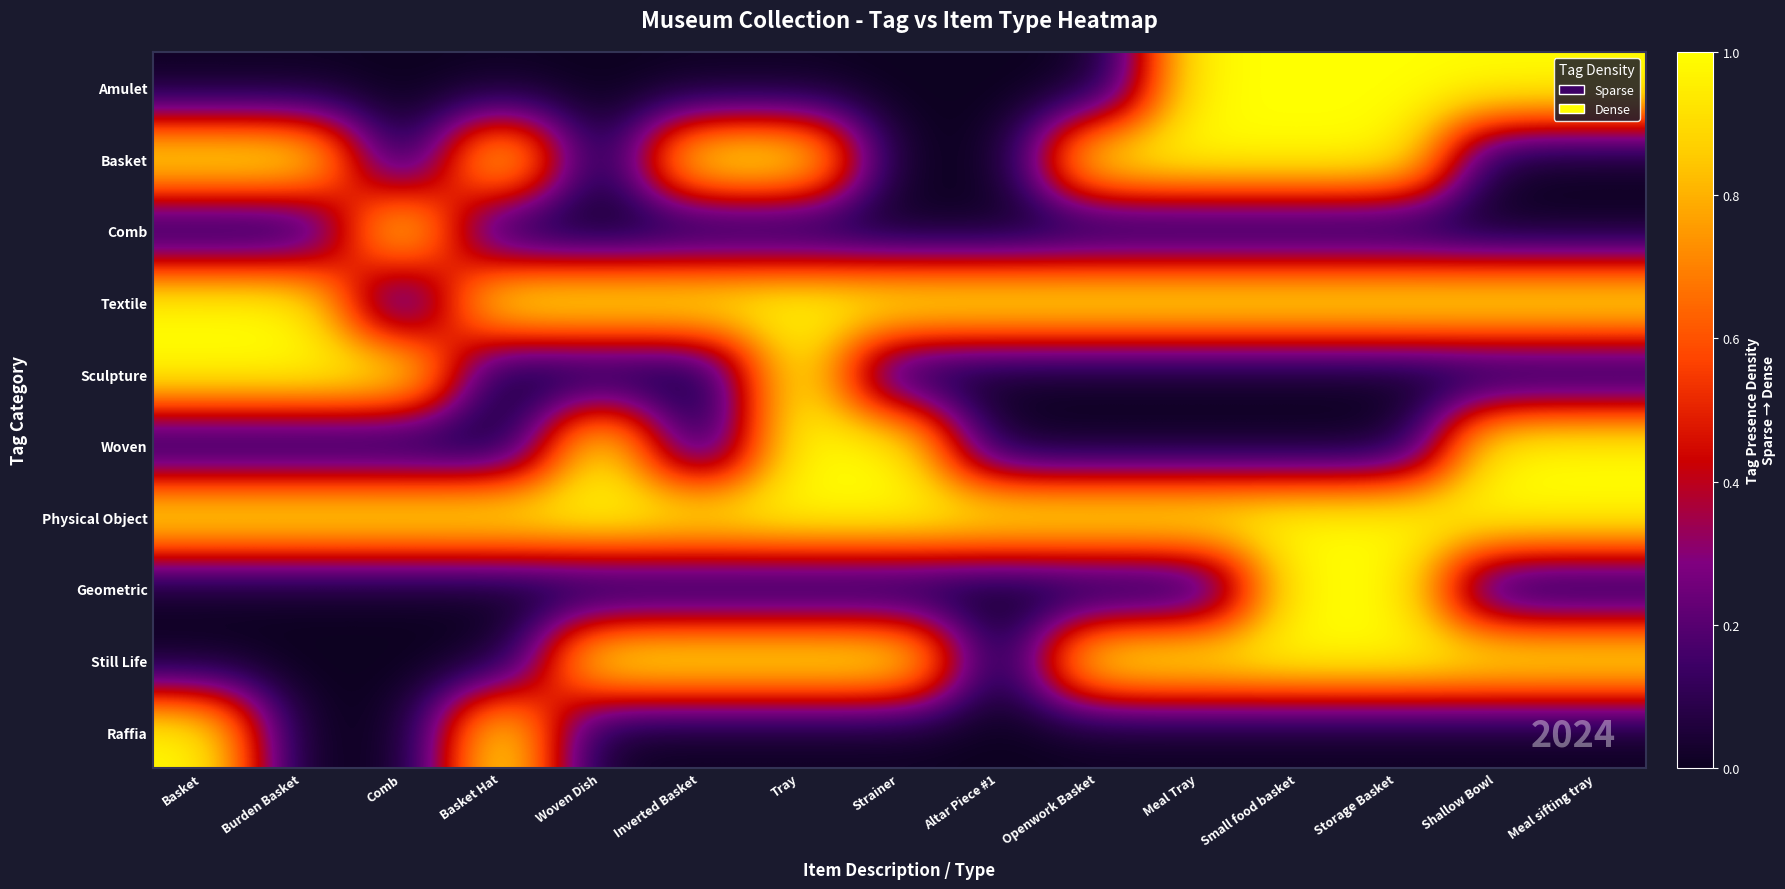

At Storage Basket, list the series in order from largest to smallest.

Amulet, Basket, Textile, Physical Object, Geometric, Still Life, Comb, Sculpture, Woven, Raffia